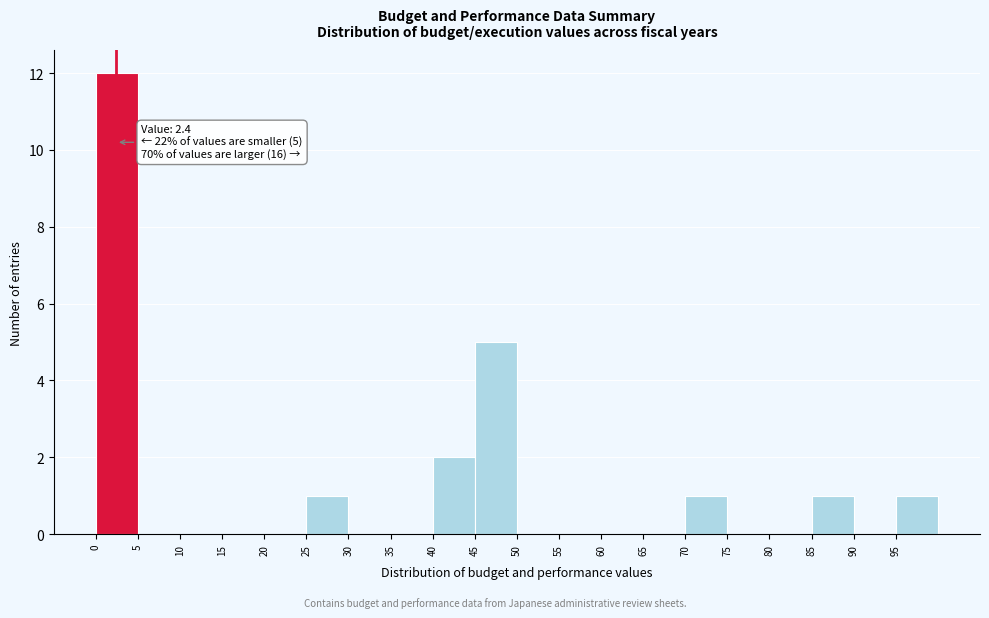

Over which range of the x-axis is the bar tallest?

0 to 5